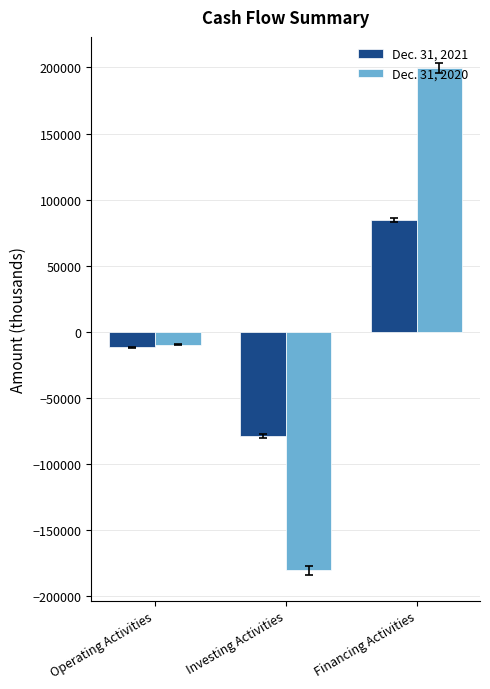

What position from the right is Financing Activities?

1